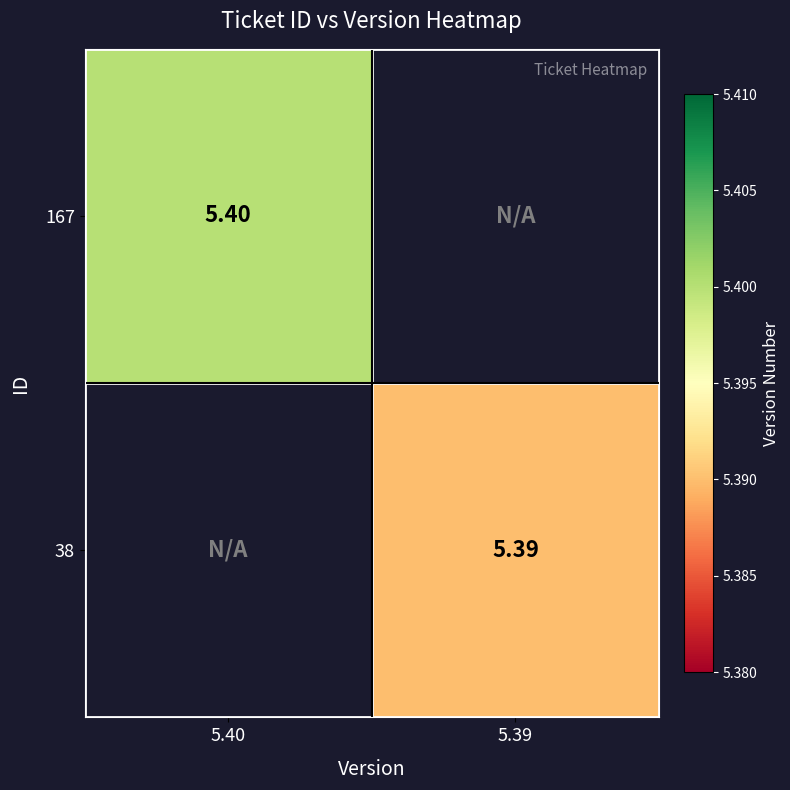

What is the maximum value shown in the chart?

5.4